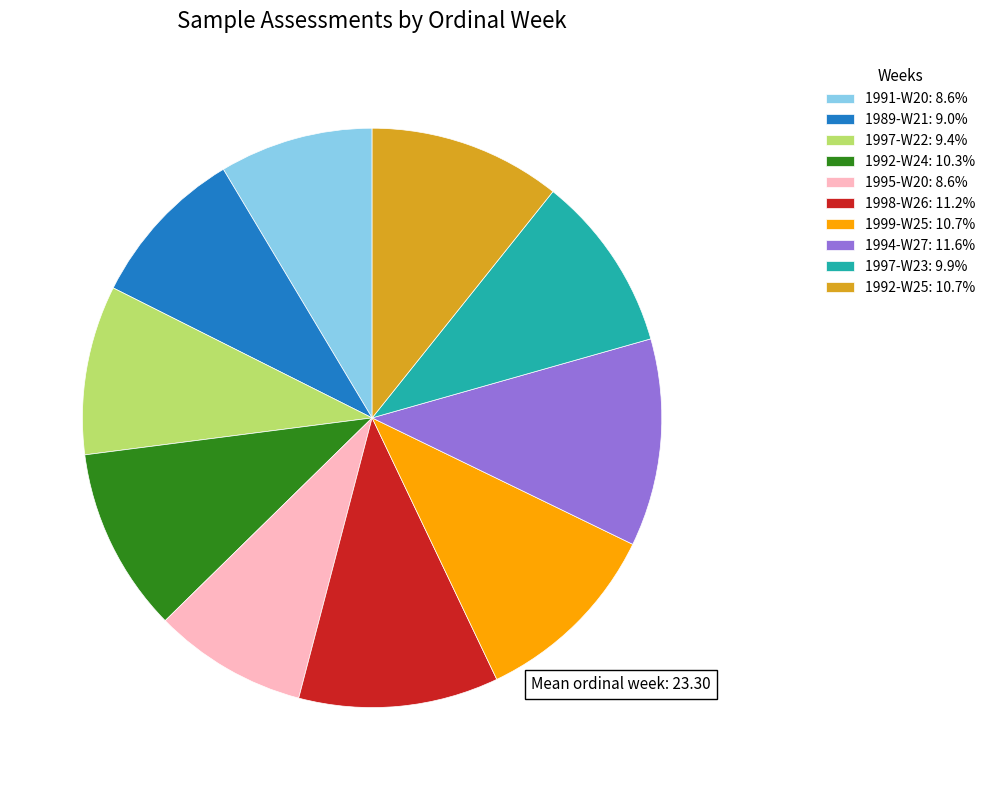

What is the ratio of the value at 1991-W20 to the value at 1994-W27?

0.7